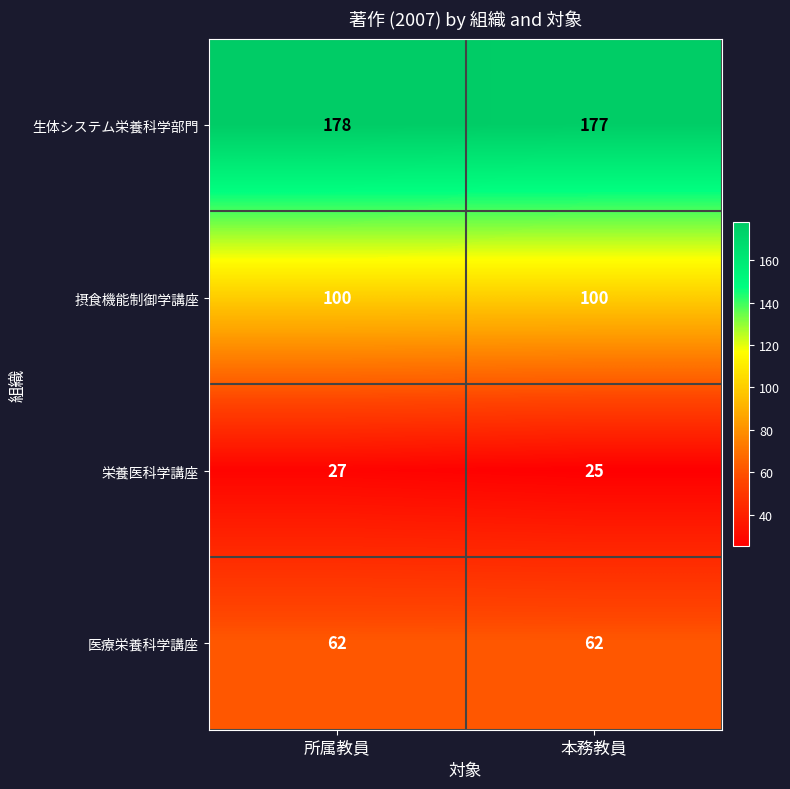

What is the sum of the 栄養医科学講座 values at 本務教員 and 所属教員?

52